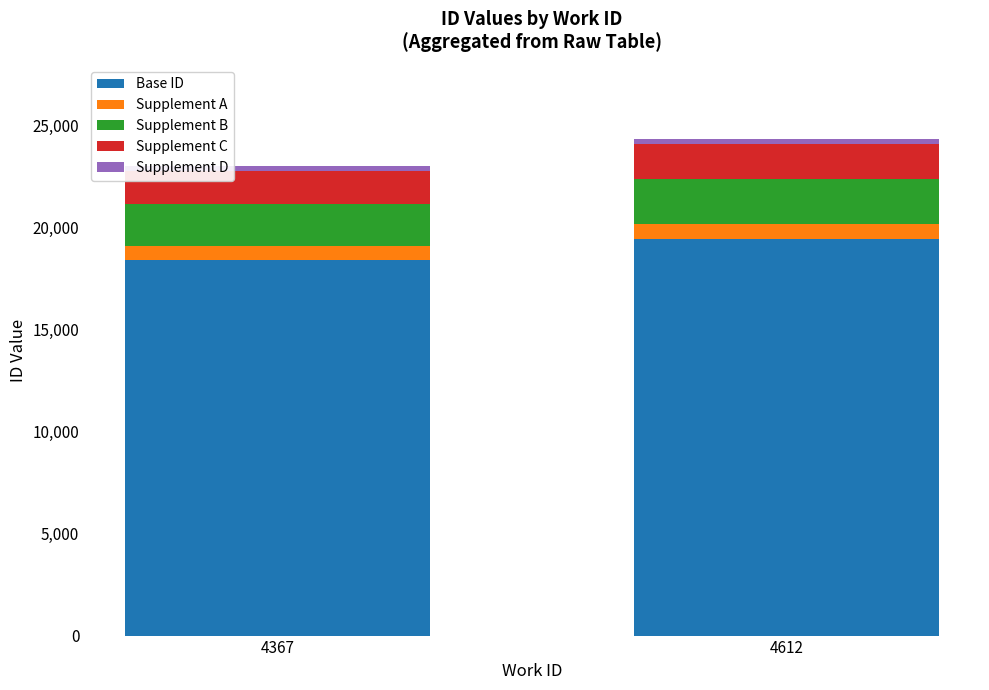

What is the lowest value of the Base ID series?

18387.2